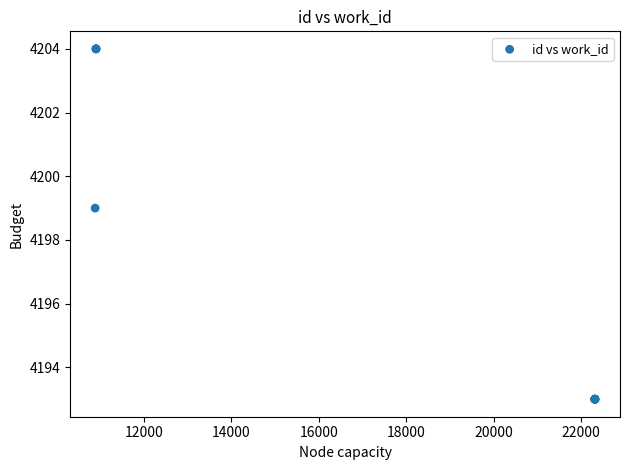

What Y value in the scatter plot is closest to 4198?

4199